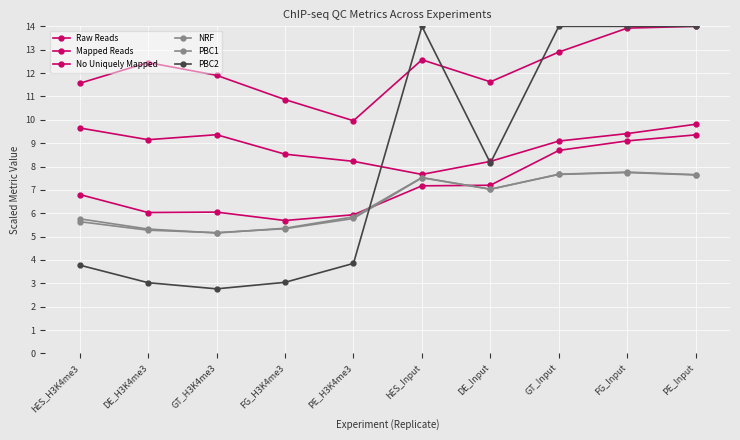

Which series has the largest total across all categories?

Raw Reads